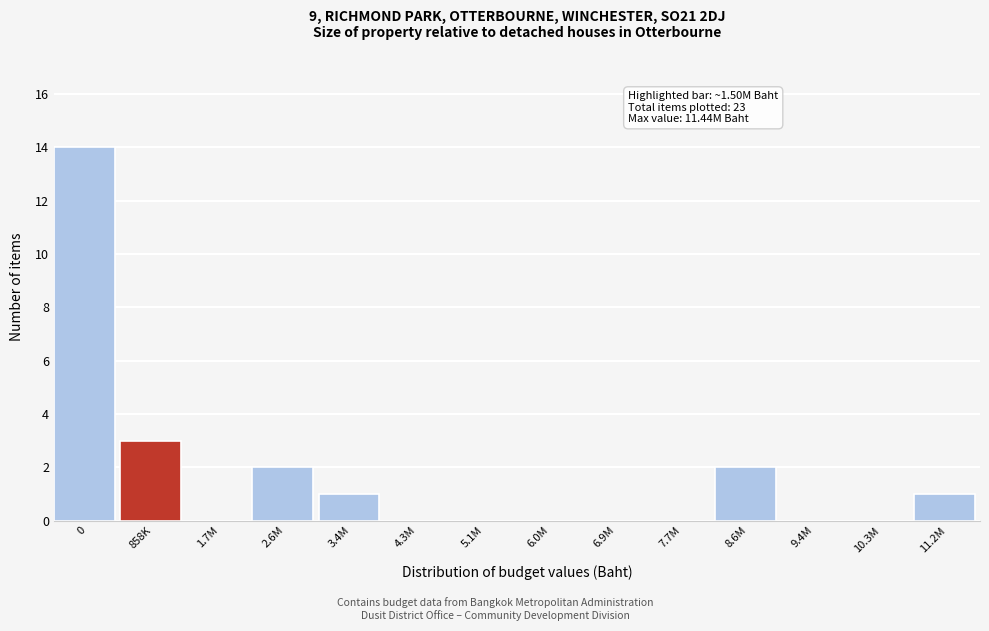

Reading left to right, what are all the values shown in this chart?

0=14	858K=3	1.7M=0	2.6M=2	3.4M=1	4.3M=0	5.1M=0	6.0M=0	6.9M=0	7.7M=0	8.6M=2	9.4M=0	10.3M=0	11.2M=1